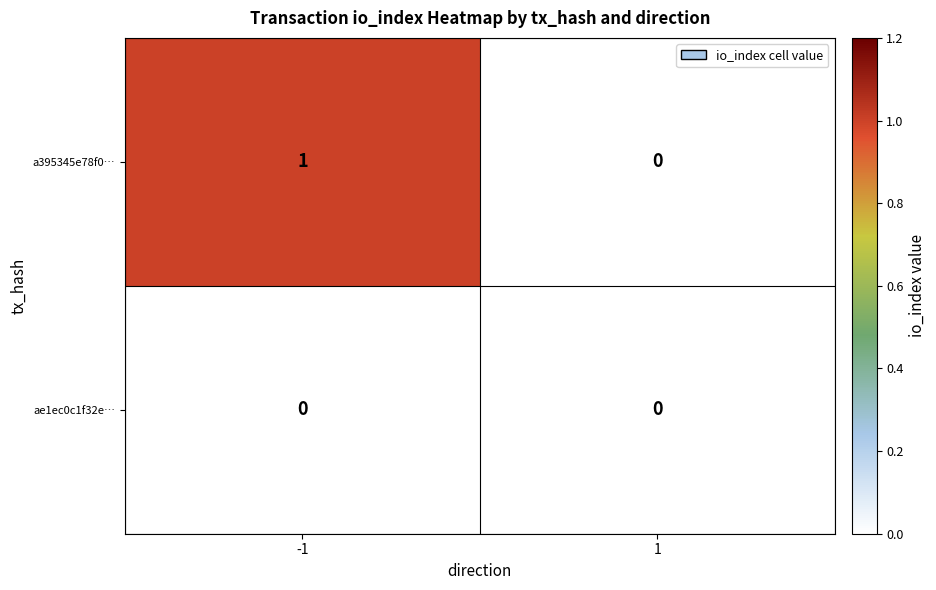

Which series has the widest spread of values?

a395345e78f0…